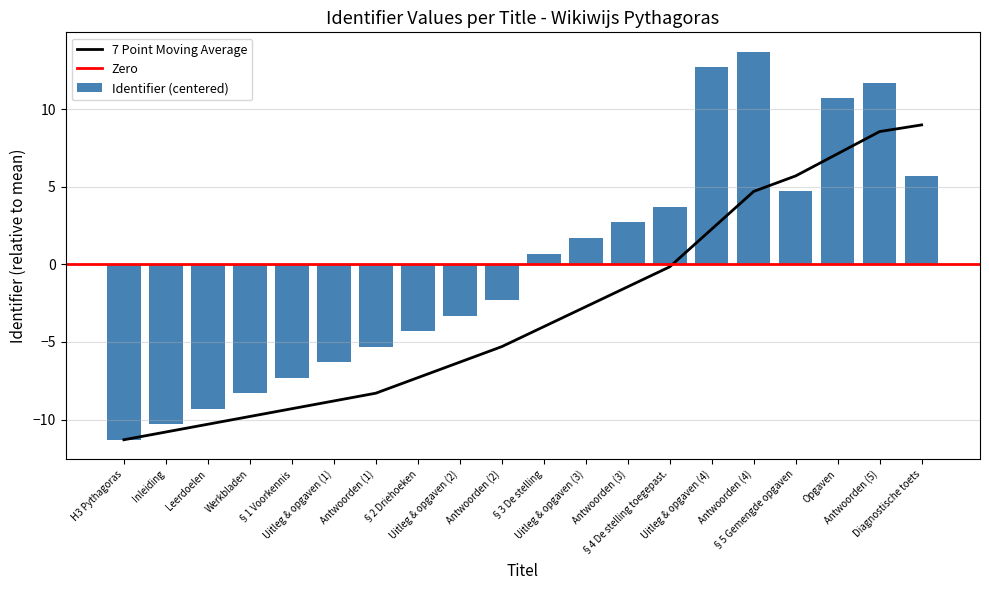

True or false: the data shows 5.9 at §4 De stelling toegepast..

False